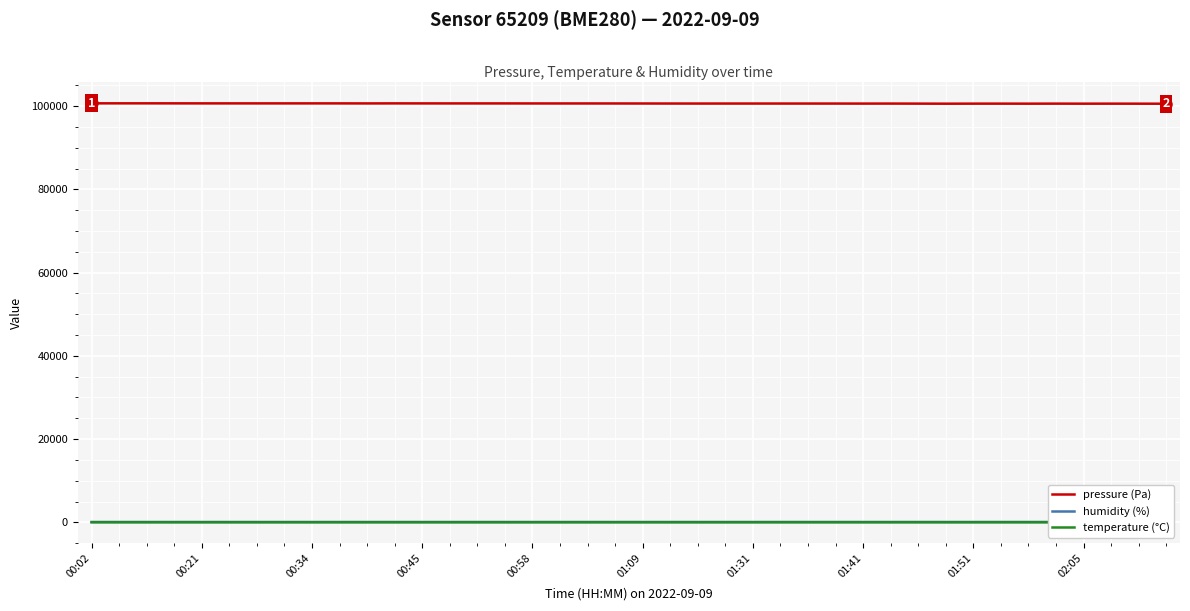

True or false: humidity (%) and pressure (Pa) intersect in this chart.

False